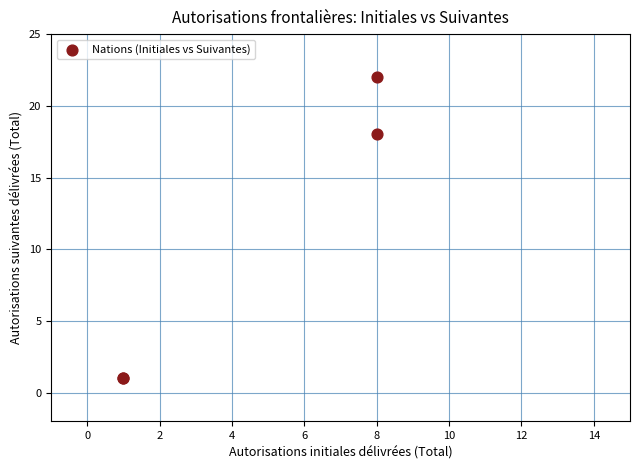

What Y value in the scatter plot is closest to 11?

18